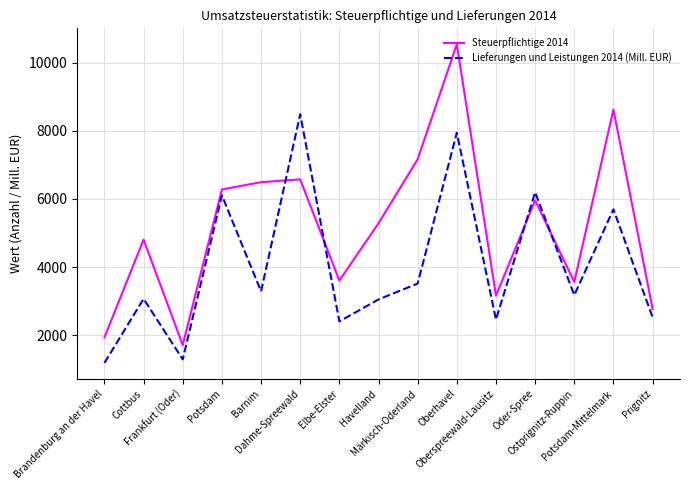

What is the difference between the Steuerpflichtige 2014 values at Oberhavel and Ostprignitz-Ruppin?

6980